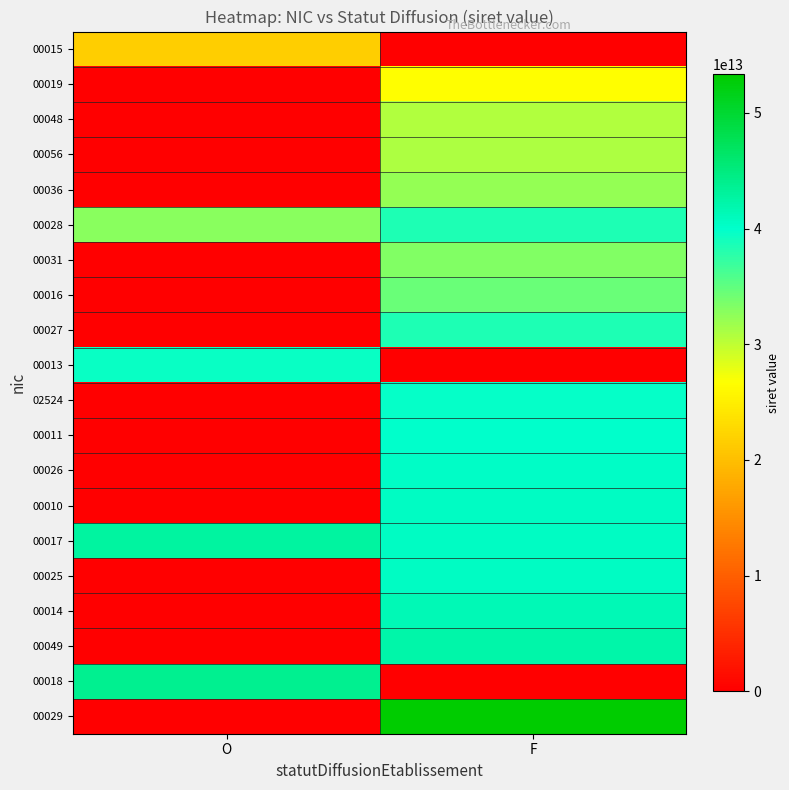

Which has a higher value, O or F?

O